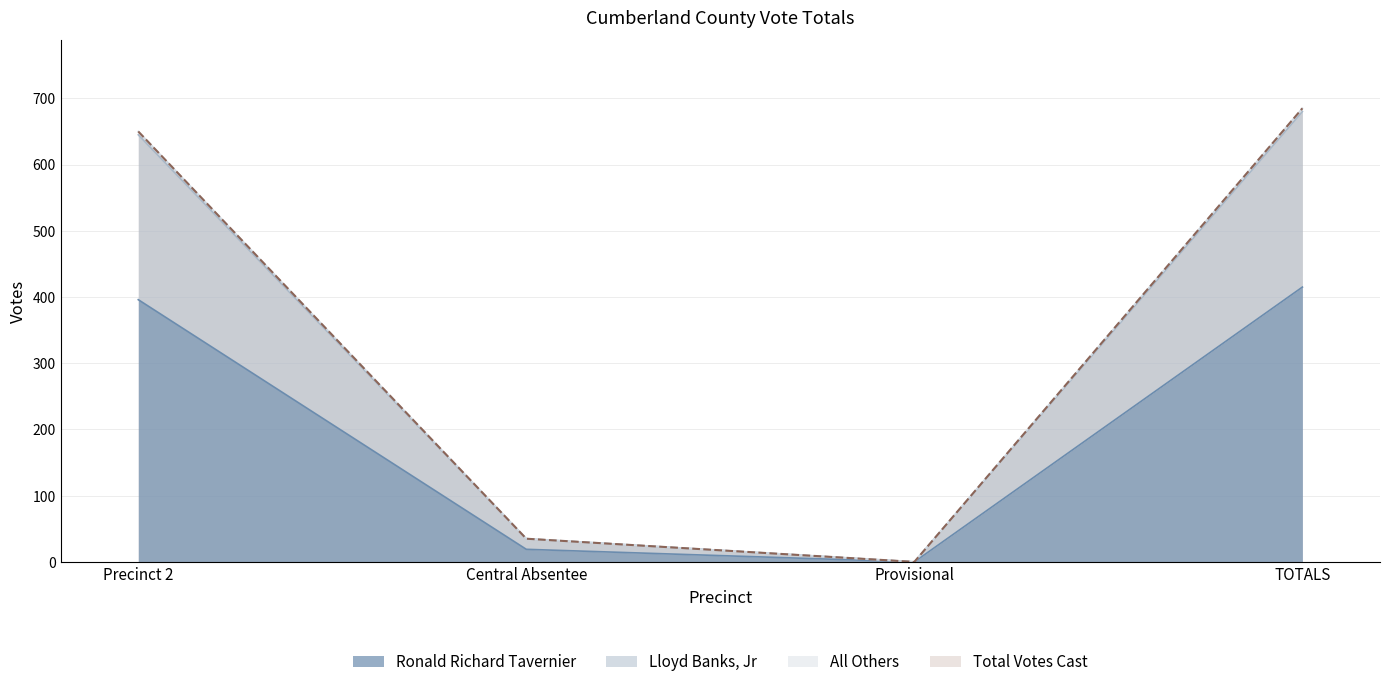

True or false: Lloyd Banks, Jr and Total Votes Cast intersect in this chart.

False